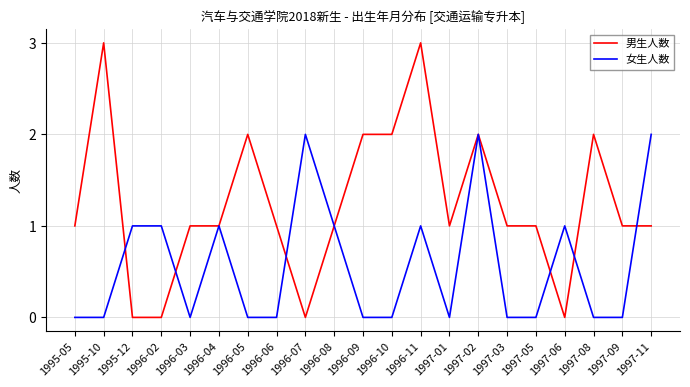

Does the chart display data point markers on the line(s)?

No